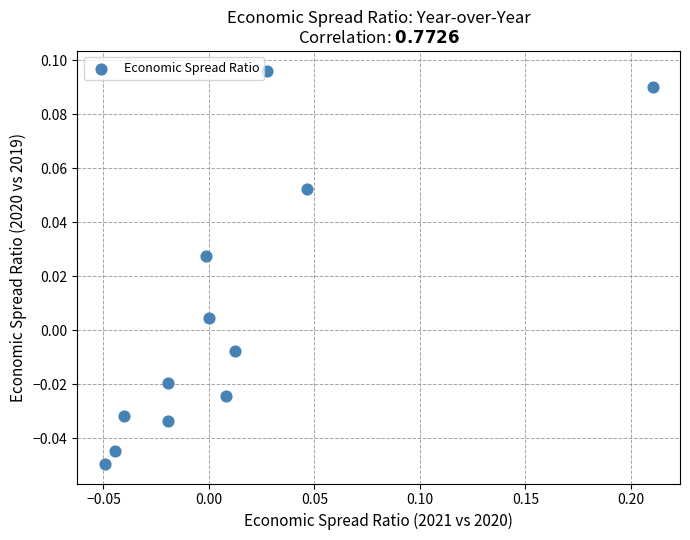

What is the range of X values (max minus min)?

0.3